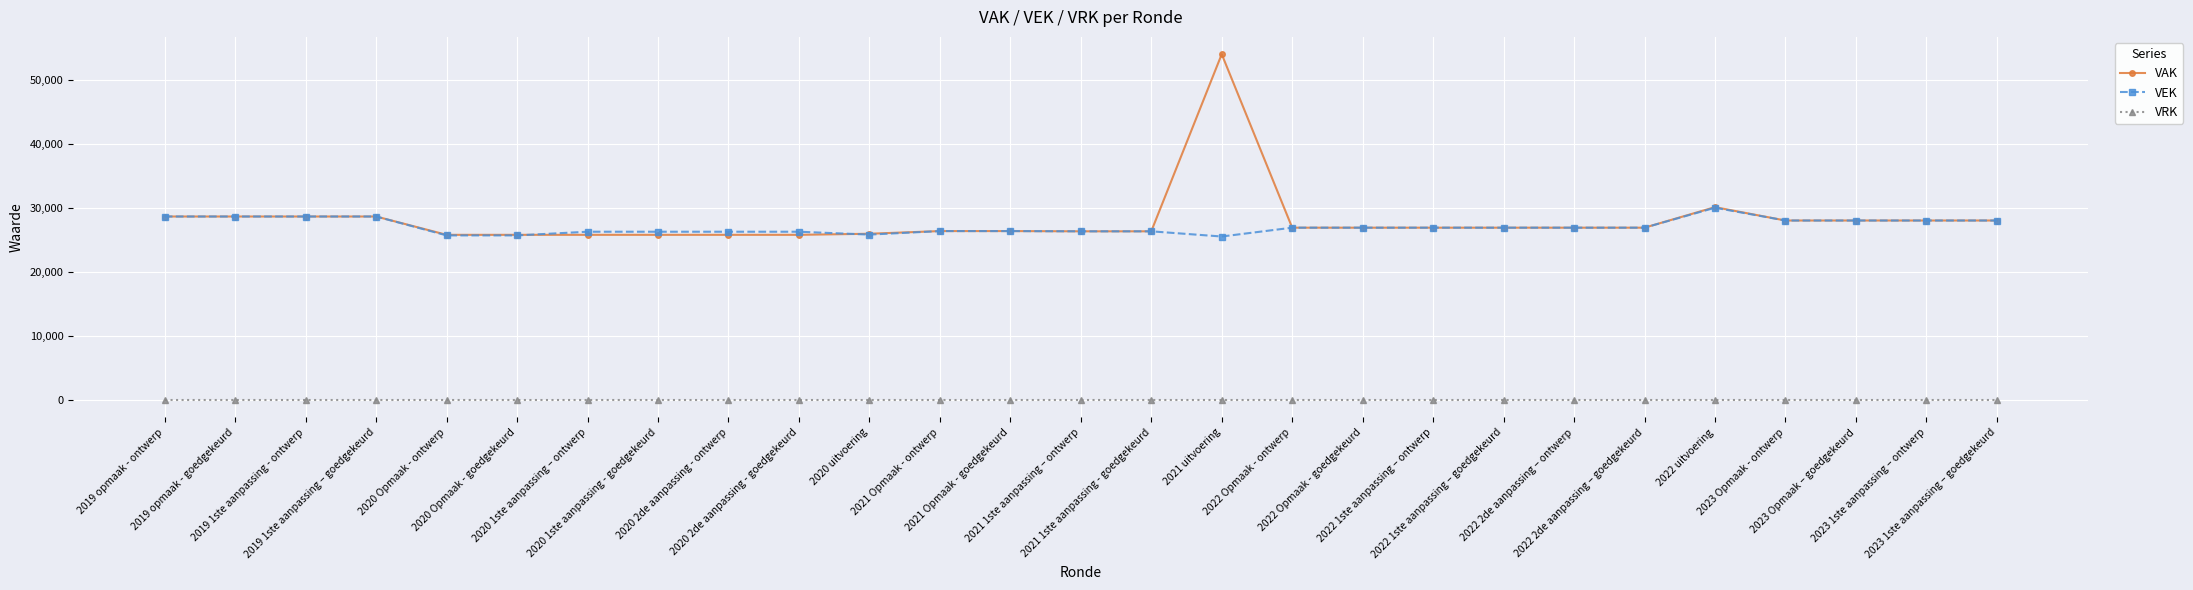

At how many categories does at least one series exceed 5888?

27